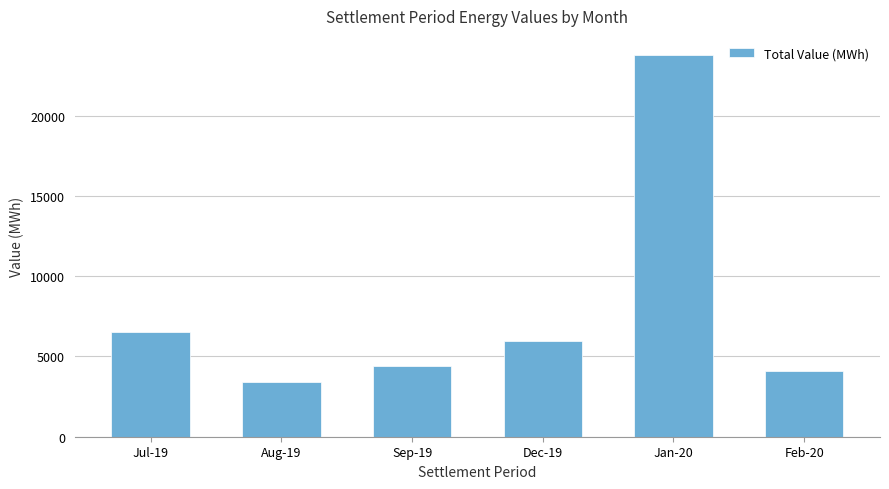

What is the sum of all values?

48166.8